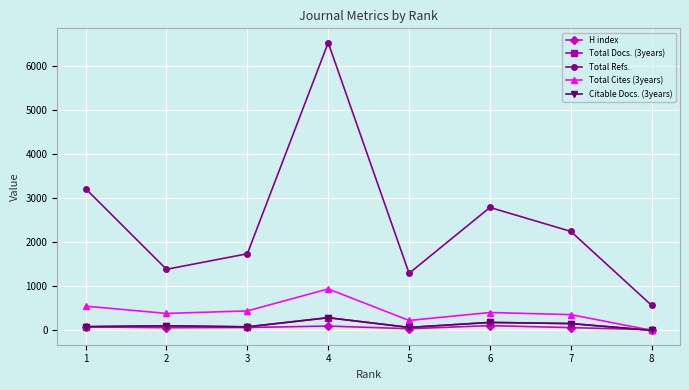

How many positive values does the Total Cites (3years) series have?

7